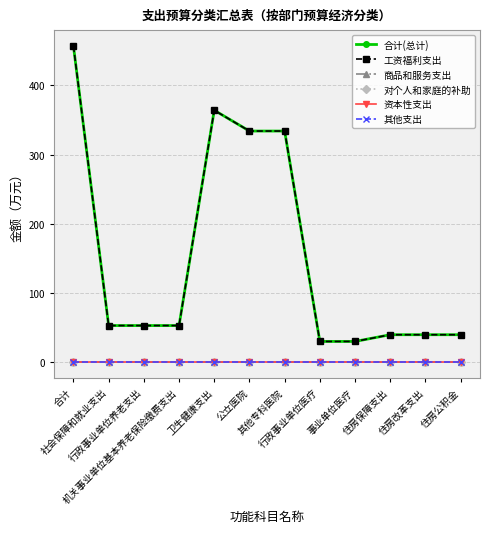

Does the chart have visible grid lines?

Yes